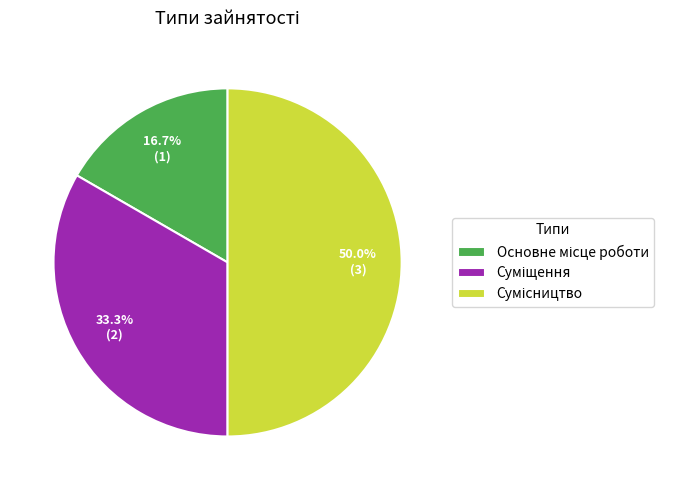

To the nearest percent, what portion does Сумісництво represent?

50%